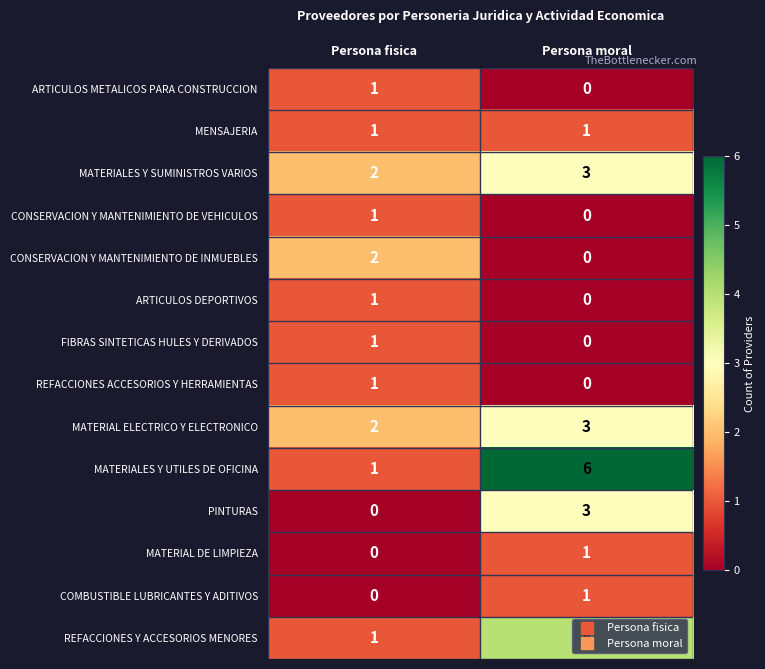

What is the approximate value of MATERIALES Y UTILES DE OFICINA at Persona moral?

6